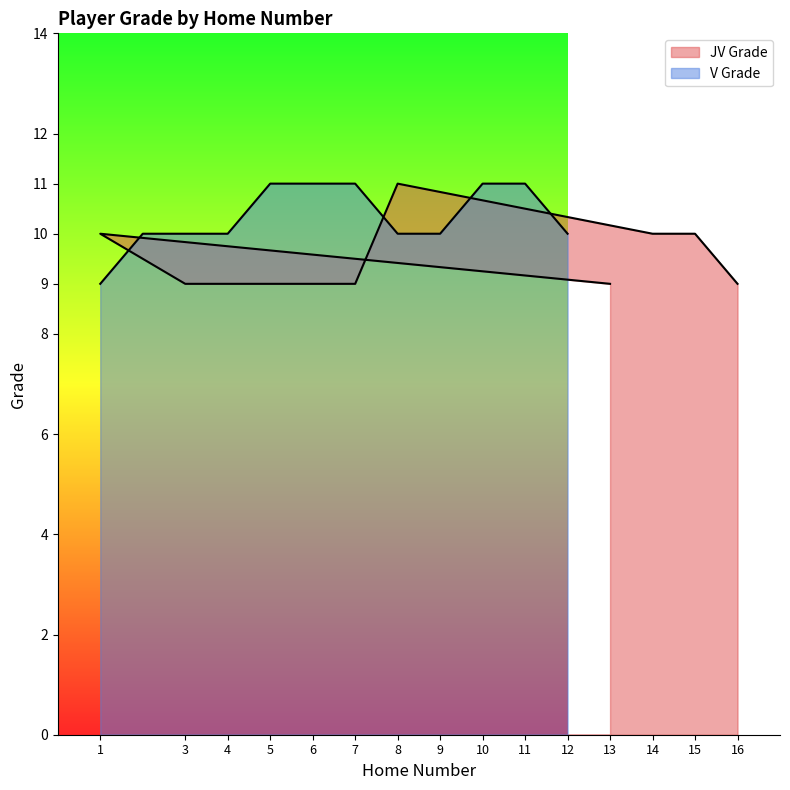

What is the value of the JV Grade point at the 5th from the left?

9